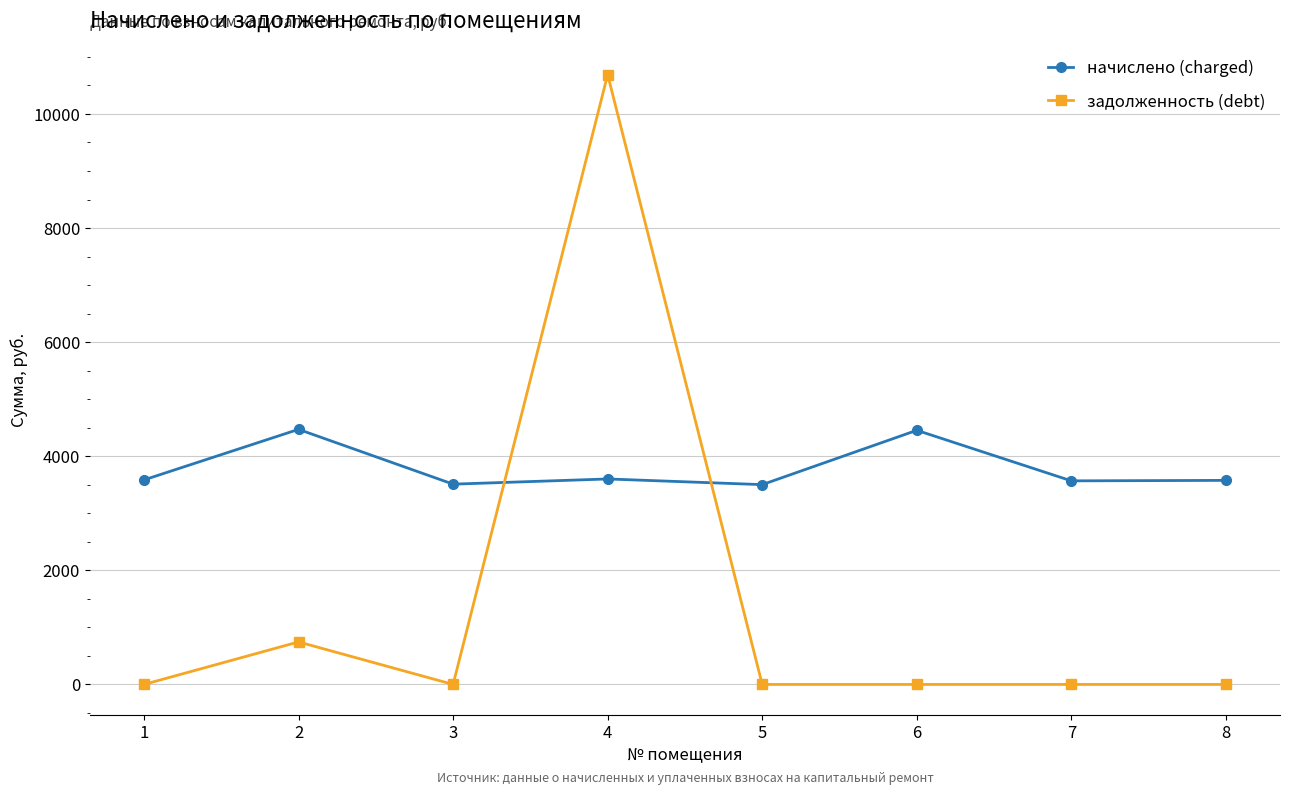

True or false: начислено (charged) and задолженность (debt) intersect in this chart.

True